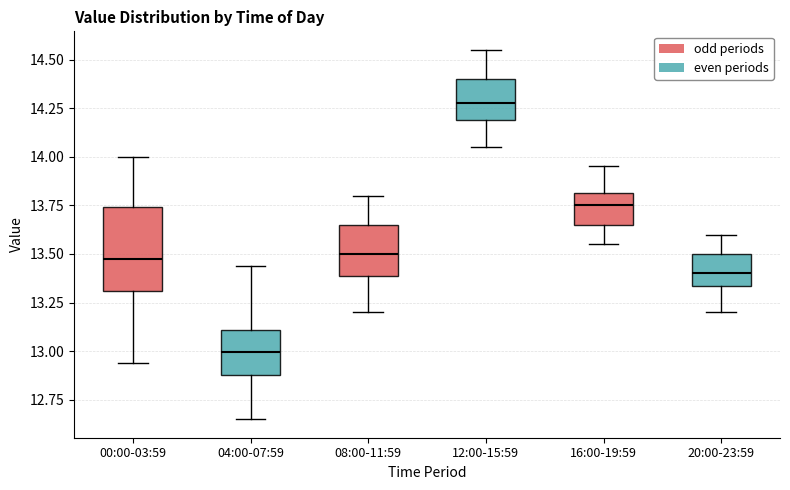

Which box's median line is the highest?

12:00-15:59